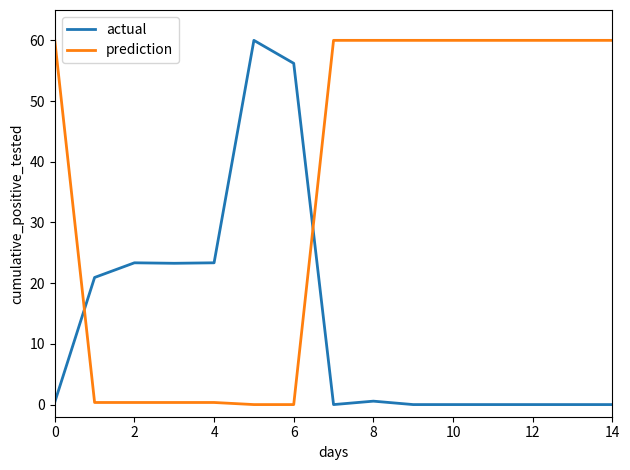

After their last crossing, which series has the higher values: prediction or actual?

prediction